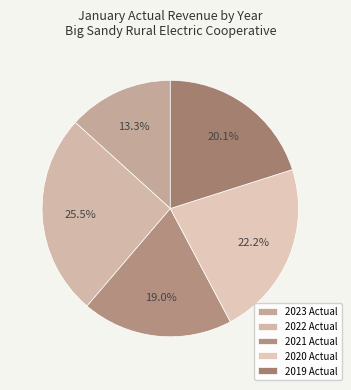

To the nearest percent, what percentage of the pie is 2023 Actual?

13%